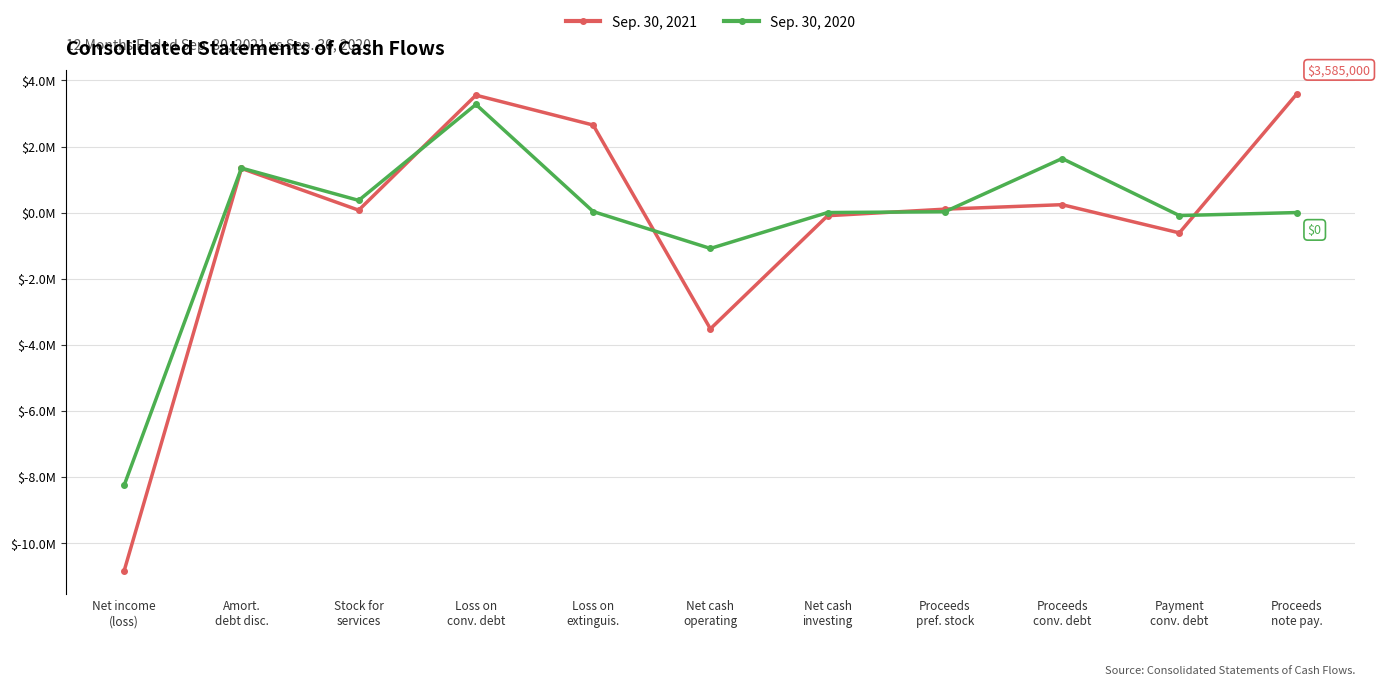

Rank the series at Loss on
conv. debt from lowest to highest value.

Sep. 30, 2020, Sep. 30, 2021